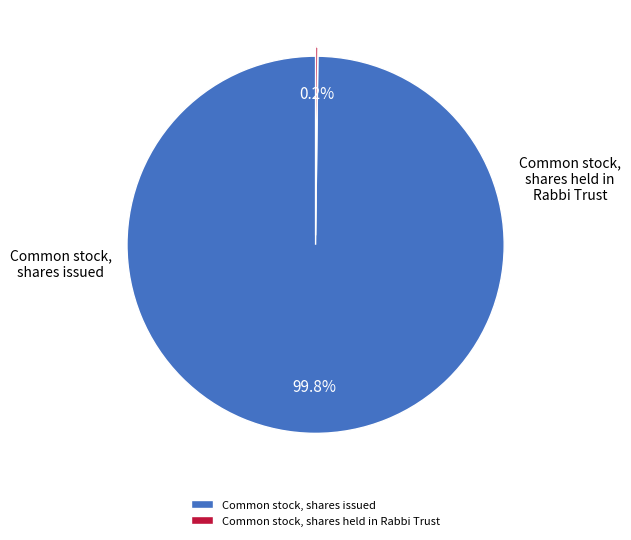

Is it true that Common stock, shares issued is 100% of the pie?

True